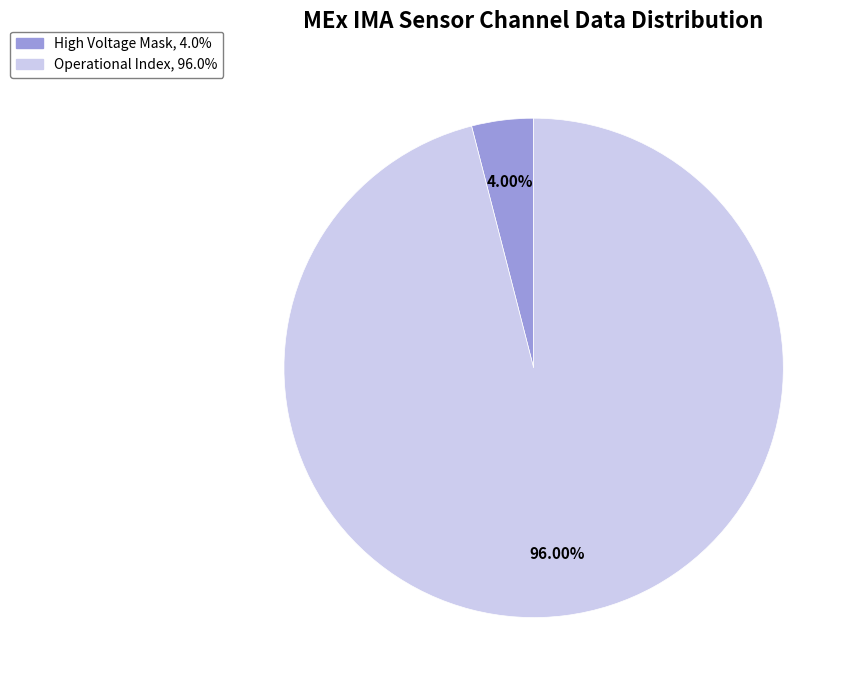

Is there a majority slice in this chart?

Yes